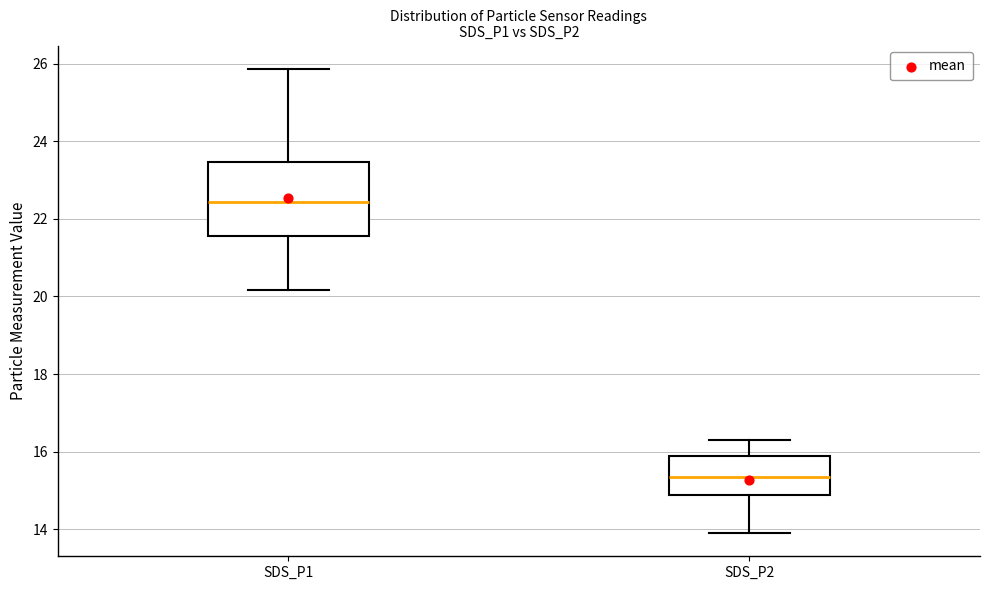

Reading left to right, read every box against the y-axis: the position of its median line, the range the box covers, and the ends of its whiskers. The values are not printed on the chart, so give them approximately, as read against the axis.

SDS_P1: median 22.4, box 21.6 to 23.4, whiskers 20.2 to 25.8
SDS_P2: median 15.4, box 14.8 to 15.8, whiskers 14.0 to 16.4